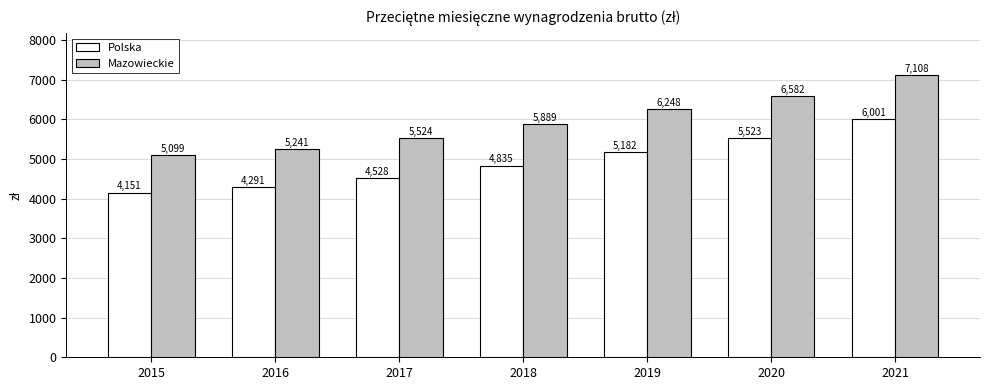

Between 2015 and 2020, which series saw the biggest shift?

Mazowieckie